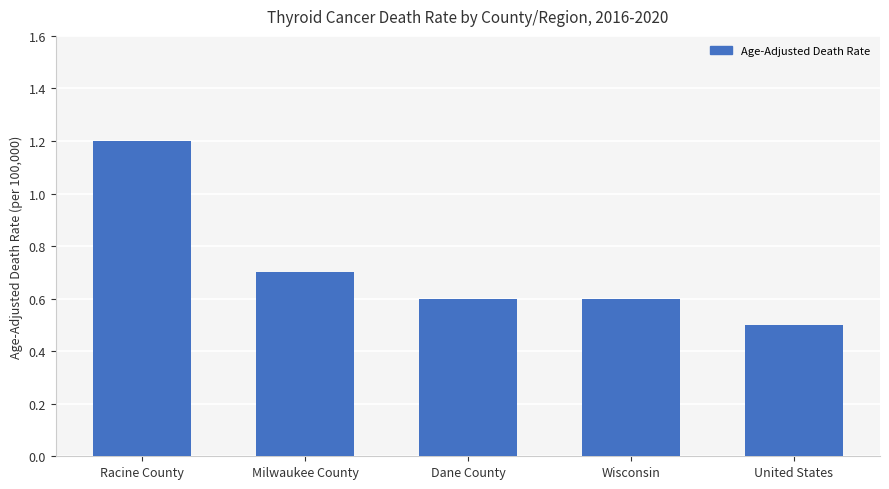

What value does the data have at Racine County?

1.2